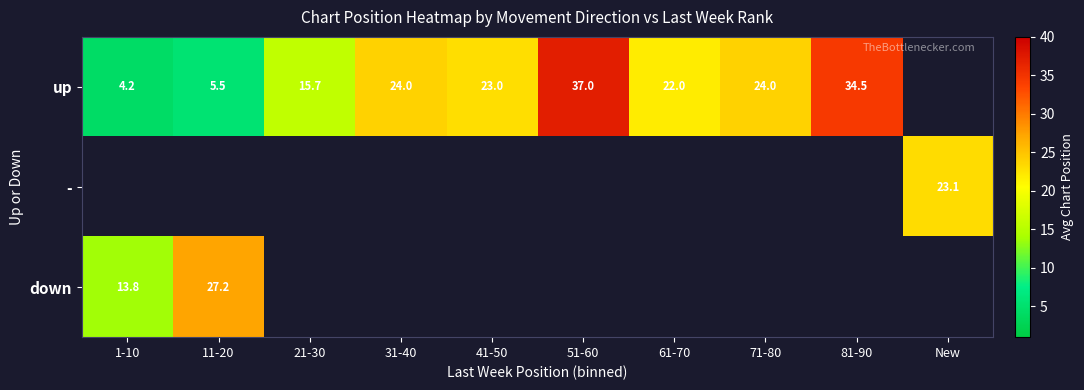

The up series shows 23.0 at 41-50. True or false?

True